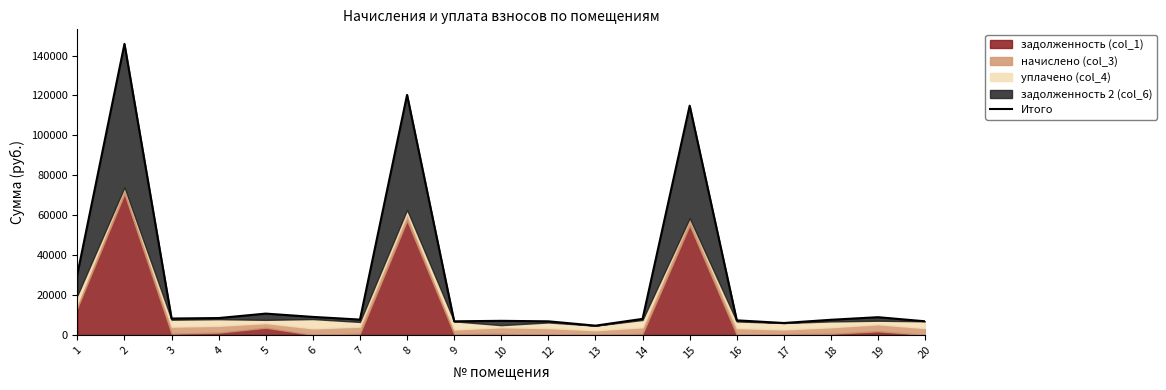

Which label corresponds to the smallest value in the chart?

13